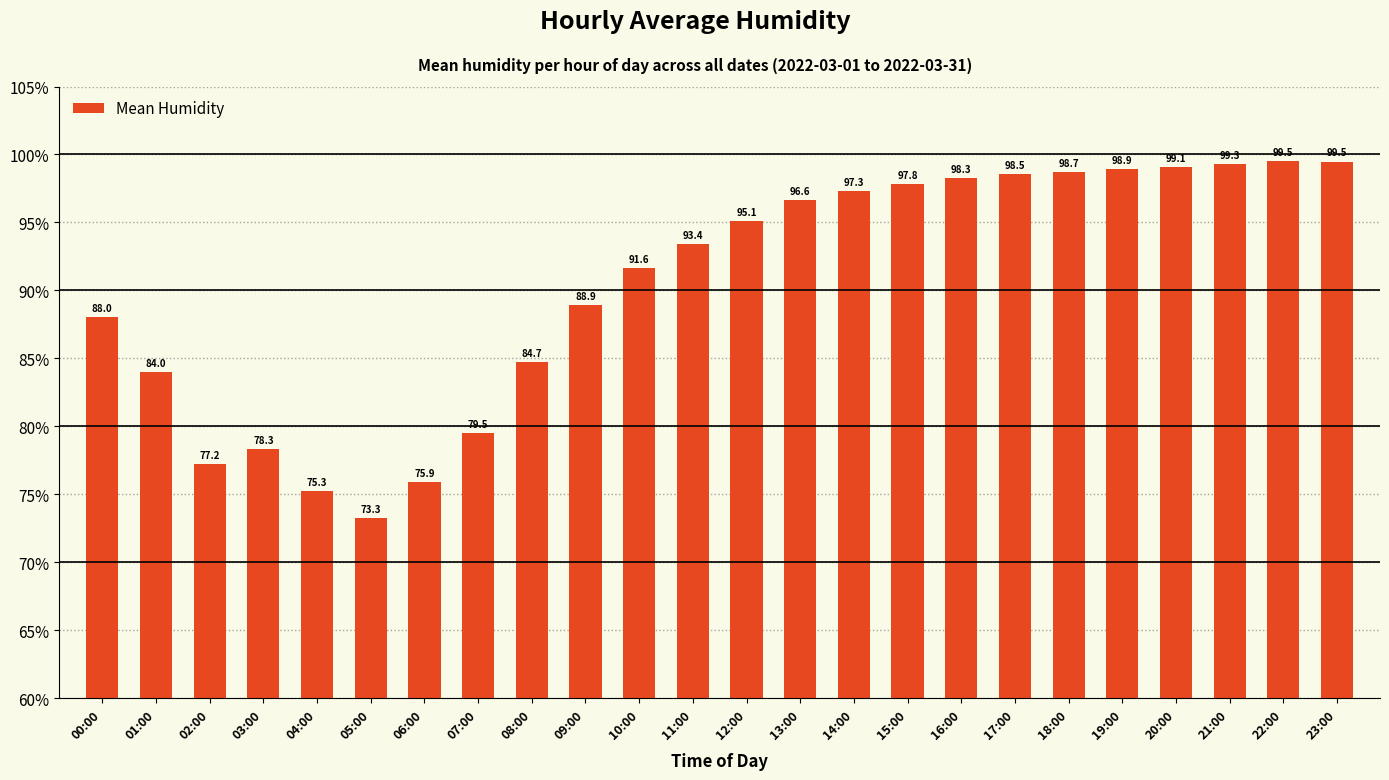

At which label is the value closest to 86?

08:00